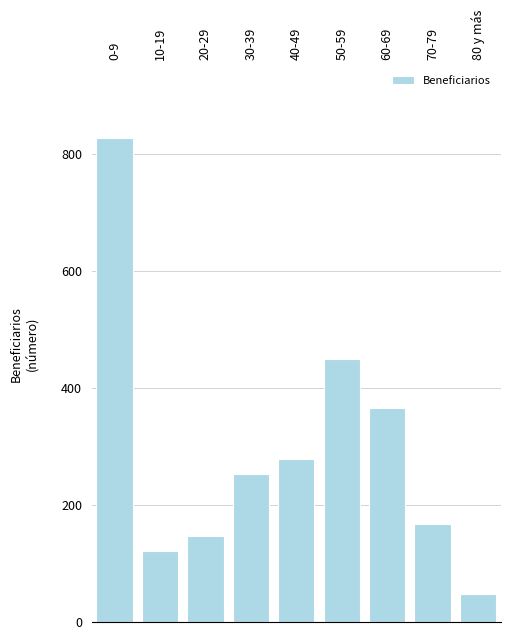

Reading right to left, what are all the values shown in this chart?

47	168	365	449	278	253	147	122	826